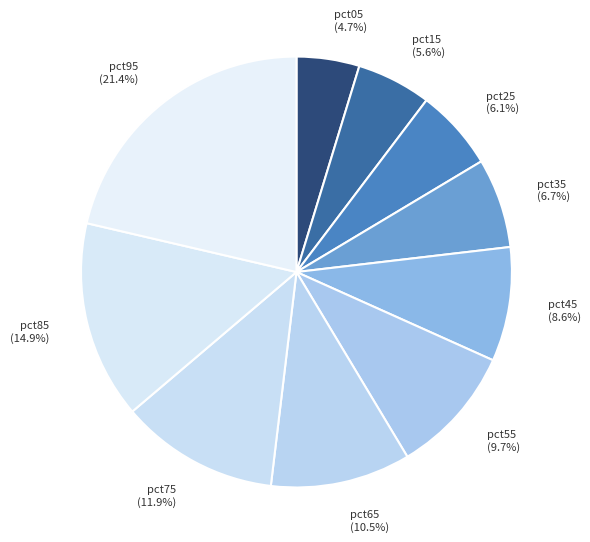

Between pct85 and pct55, which is larger?

pct85